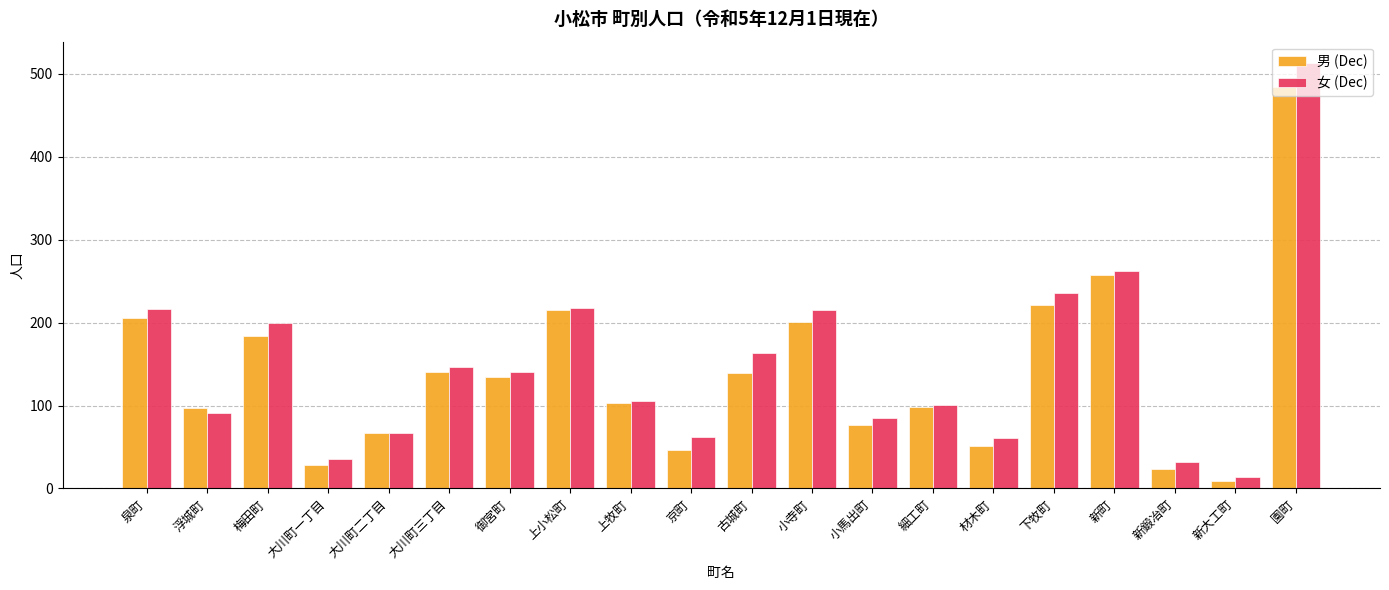

What value does the 女 (Dec) series have at 上牧町?

106